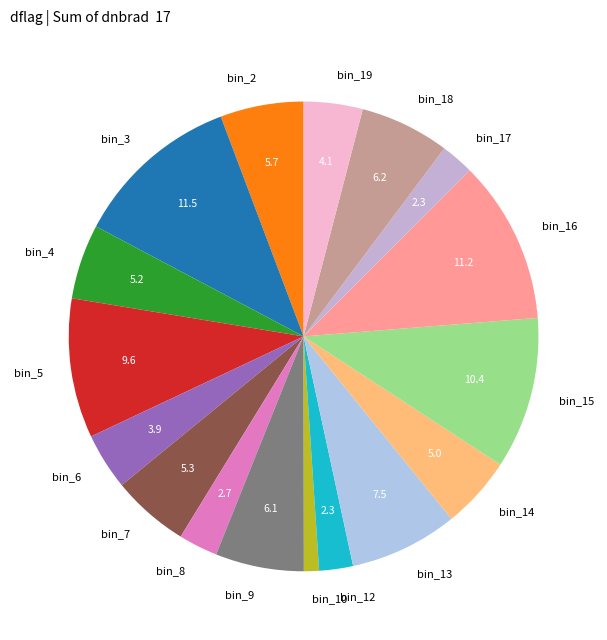

Which has a higher value, bin_5 or bin_6?

bin_5